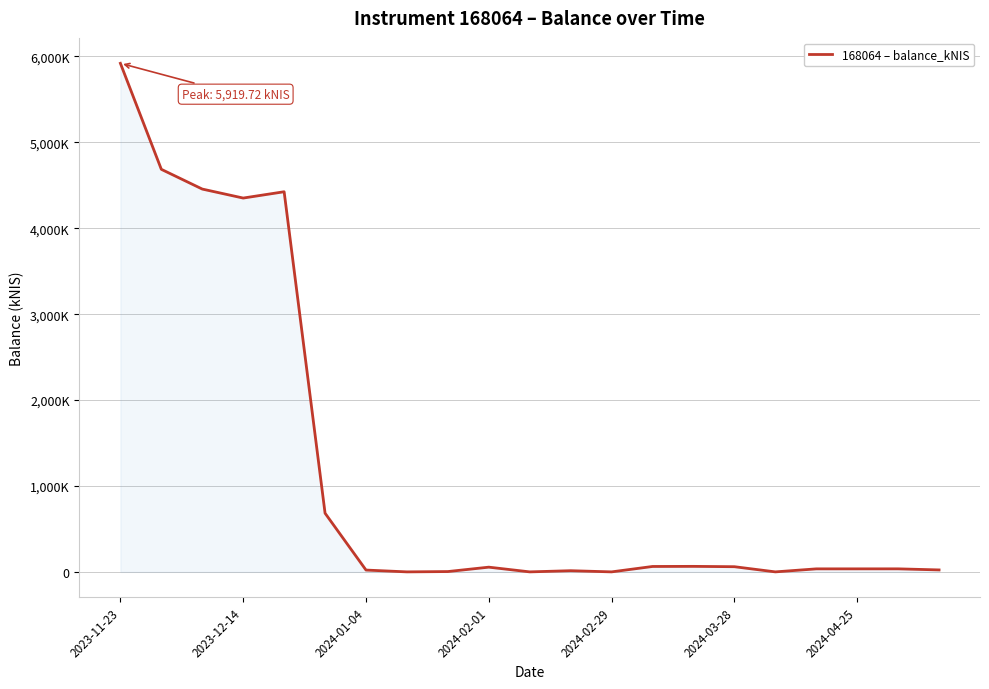

Does the chart display data point markers on the line(s)?

No